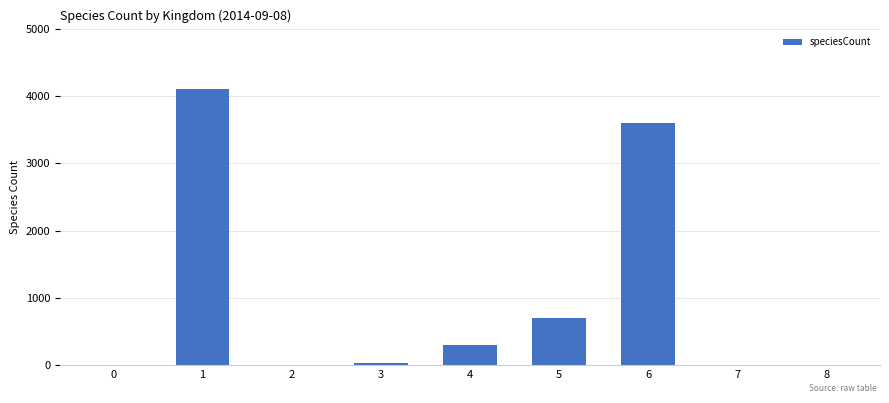

What is the sum of the values at 6 and 4?

3885